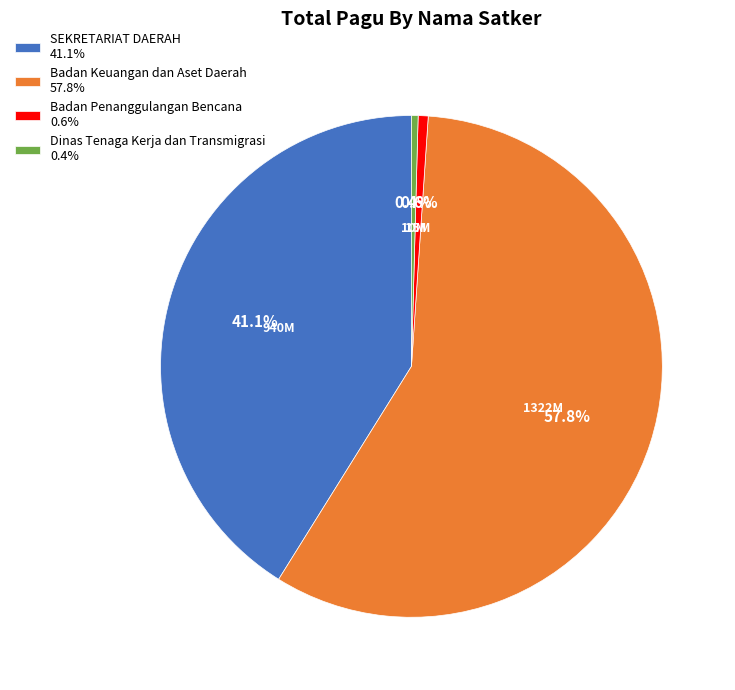

Count the number of slices in the pie.

4